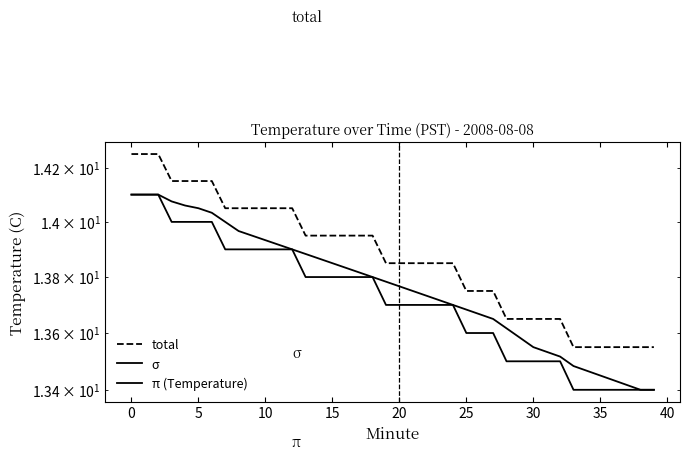

List the labels in order of σ value, smallest first.

38, 39, 37, 36, 35, 34, 33, 32, 31, 30, 29, 28, 27, 26, 25, 24, 23, 22, 21, 20, 19, 18, 17, 16, 15, 14, 13, 12, 11, 45, 40, 35, 30, 25, 20, 15, 10, −5, 0, 5